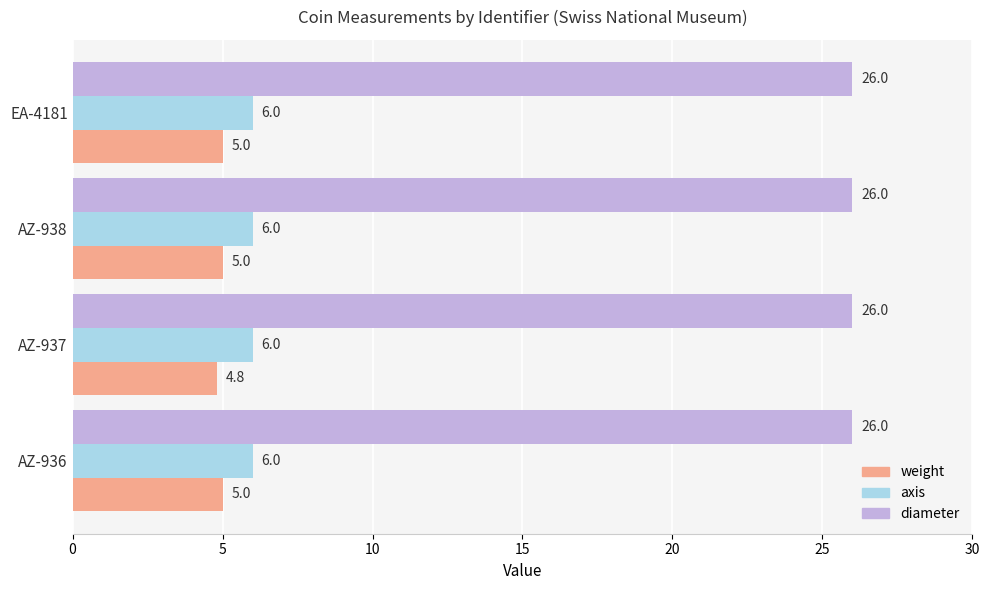

What is the sum of the axis values at AZ-938 and AZ-937?

12.0